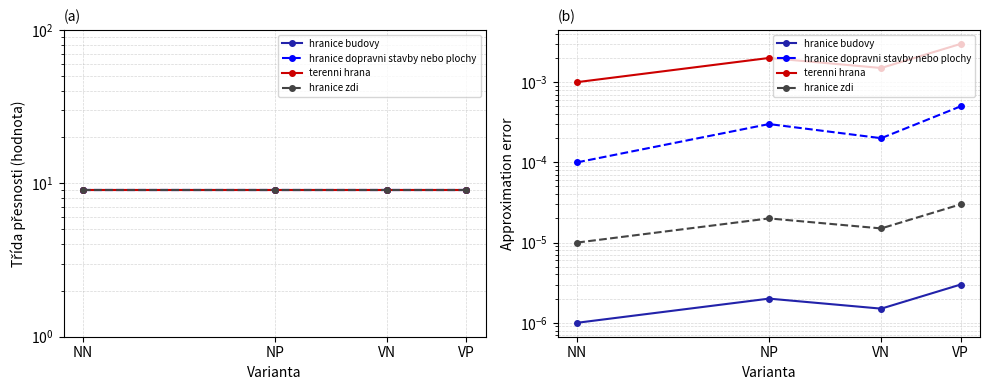

What position from the right is VN?

2